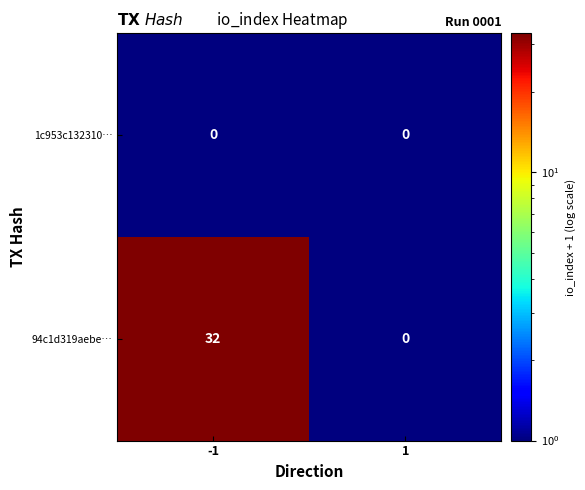

How many series are shown in this chart?

2